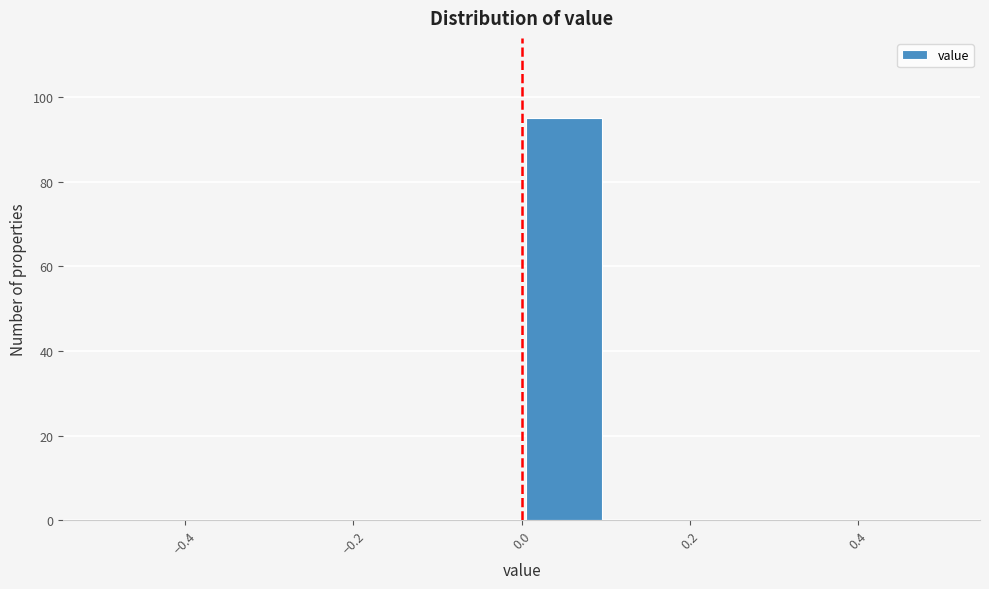

Reading left to right, list every bar in this chart as the range it spans on the x-axis followed by its height. The values are not printed on the chart, so give them approximately, as read against the axis.

-0.5 to -0.4: 0
-0.4 to -0.3: 0
-0.3 to -0.2: 0
-0.2 to -0.1: 0
-0.1 to 0.0: 0
0.0 to 0.1: 96
0.1 to 0.2: 0
0.2 to 0.3: 0
0.3 to 0.4: 0
0.4 to 0.5: 0